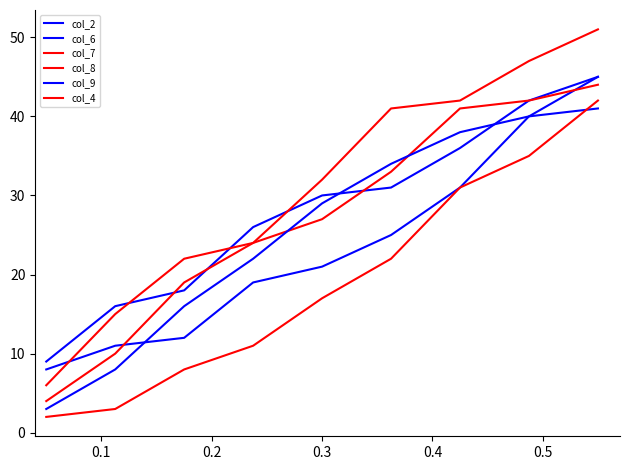

Does the chart have visible grid lines?

No